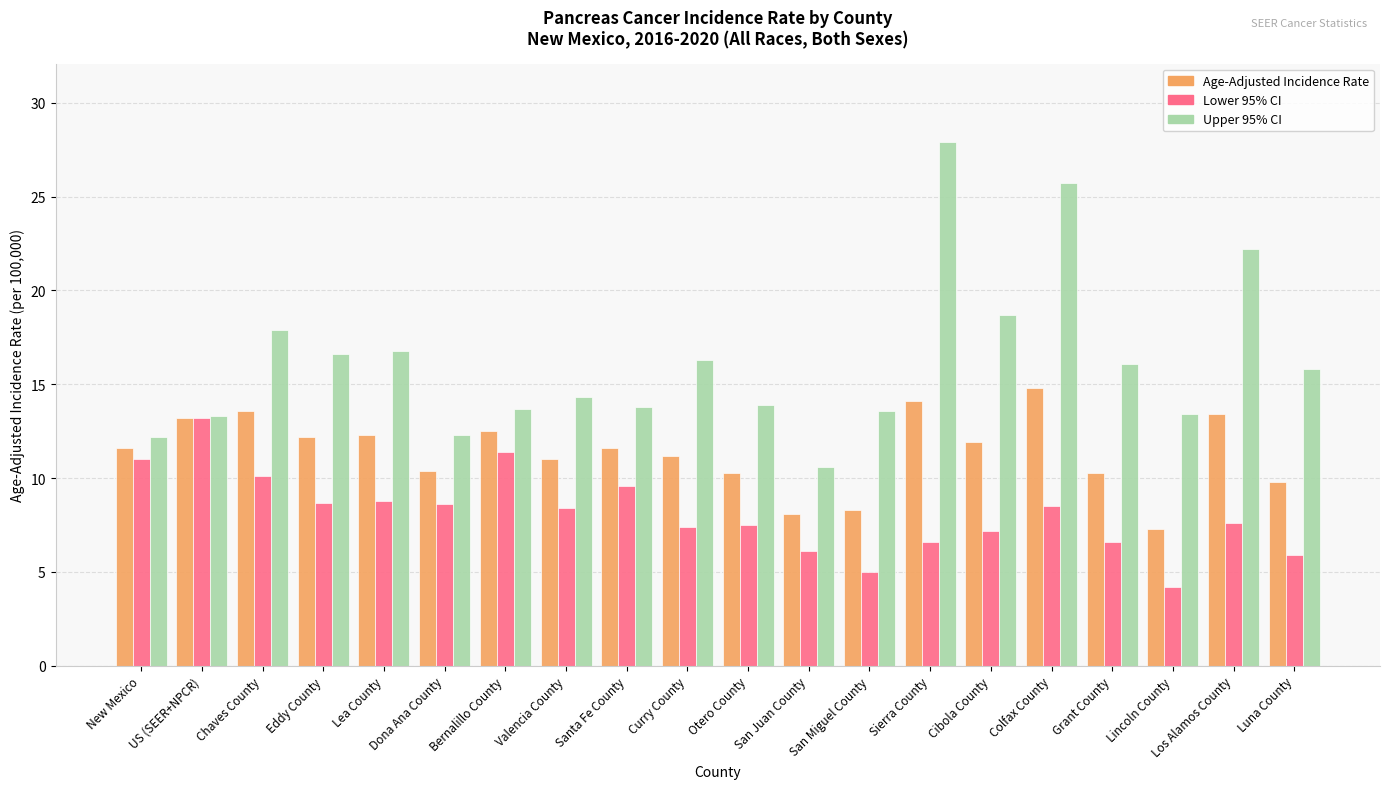

Is it true that Age-Adjusted Incidence Rate equals 12.3 at Lea County?

True